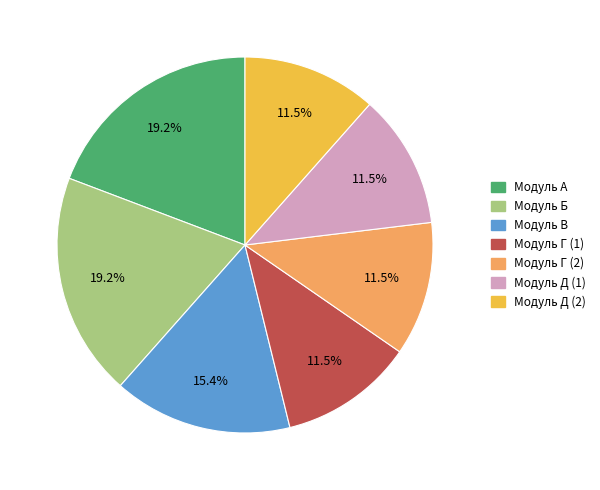

To the nearest percent, what is the difference between the largest and smallest slice percentages?

8%